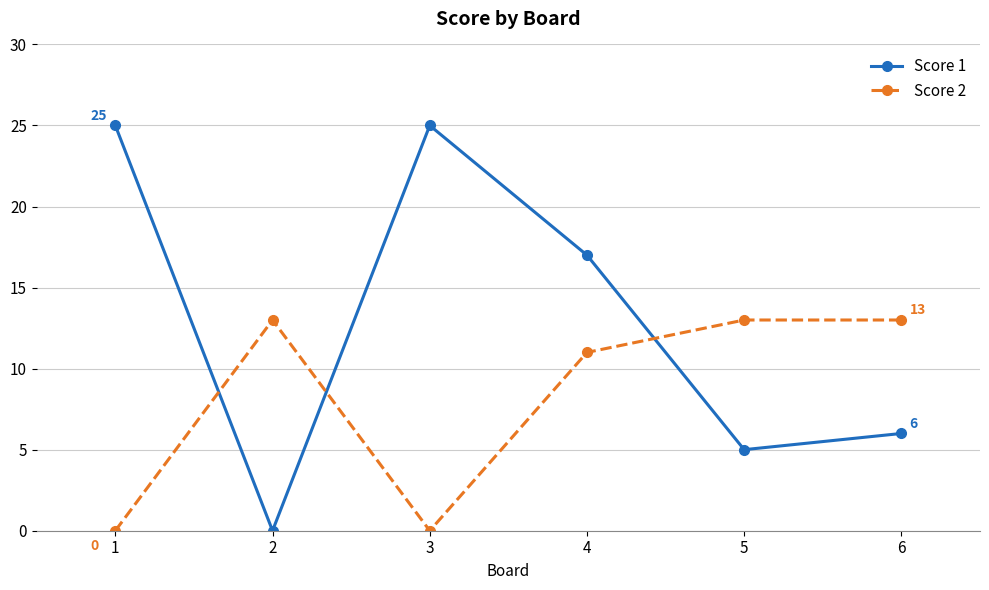

True or false: Score 2 has a value of 11 at 4.

True